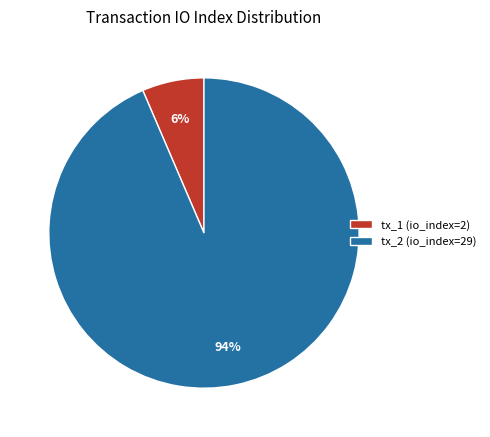

The tx_2 (io_index=29) slice represents 94% of the pie. True or false?

True